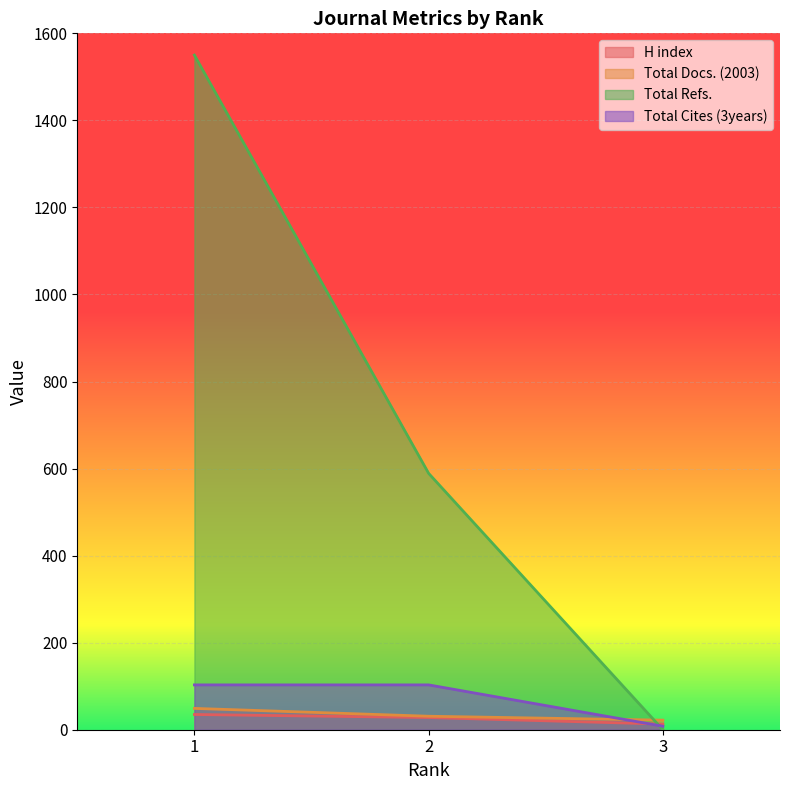

Is it true that Total Docs. (2003) equals 22 at 3?

True